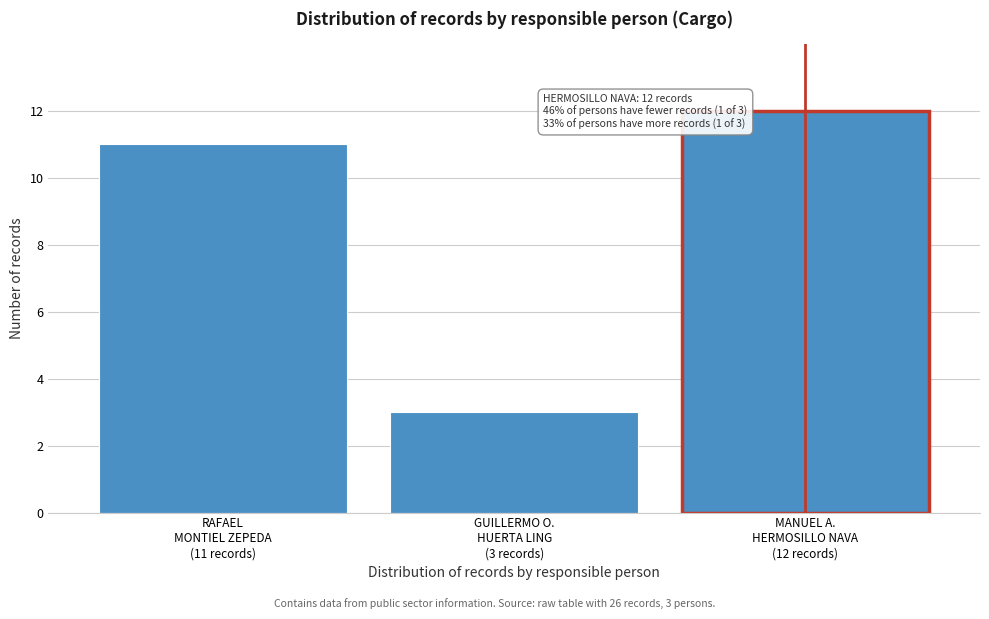

Reading left to right, transcribe all the data shown in this chart.

11	3	12